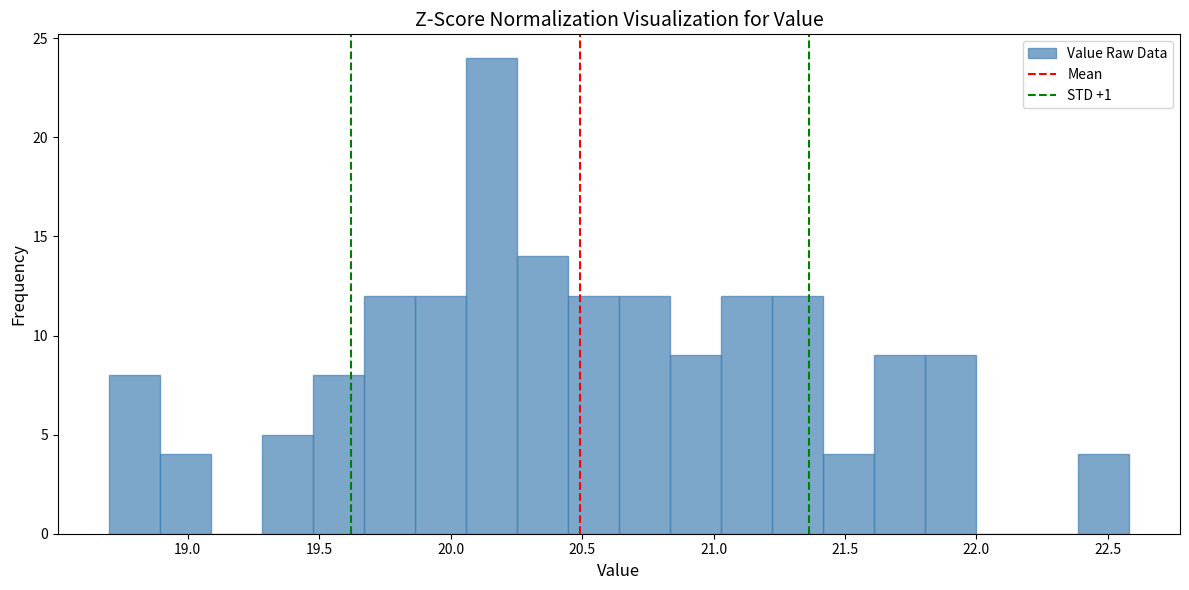

Read against the x-axis, roughly where is the centre of the tallest bar?

20.15